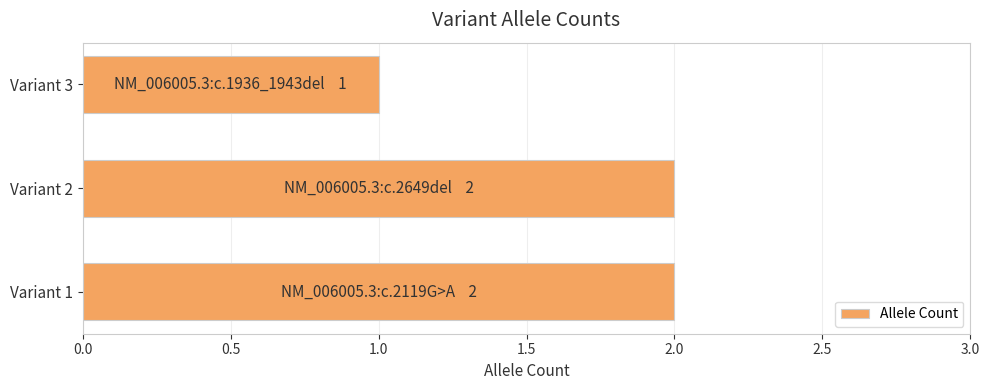

Which has a higher value, Variant 3 or Variant 2?

Variant 2